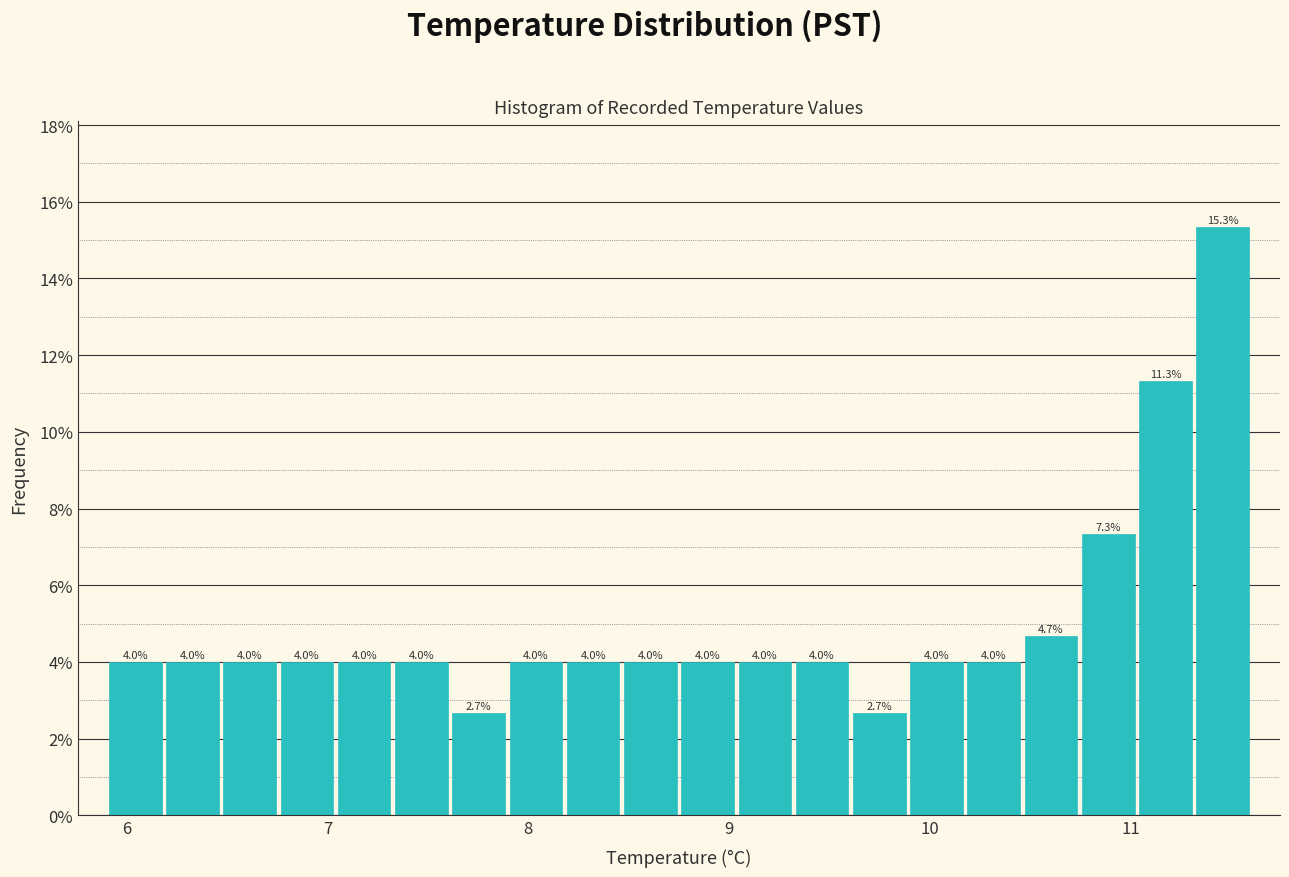

Read against the x-axis, roughly where is the centre of the tallest bar?

11.5